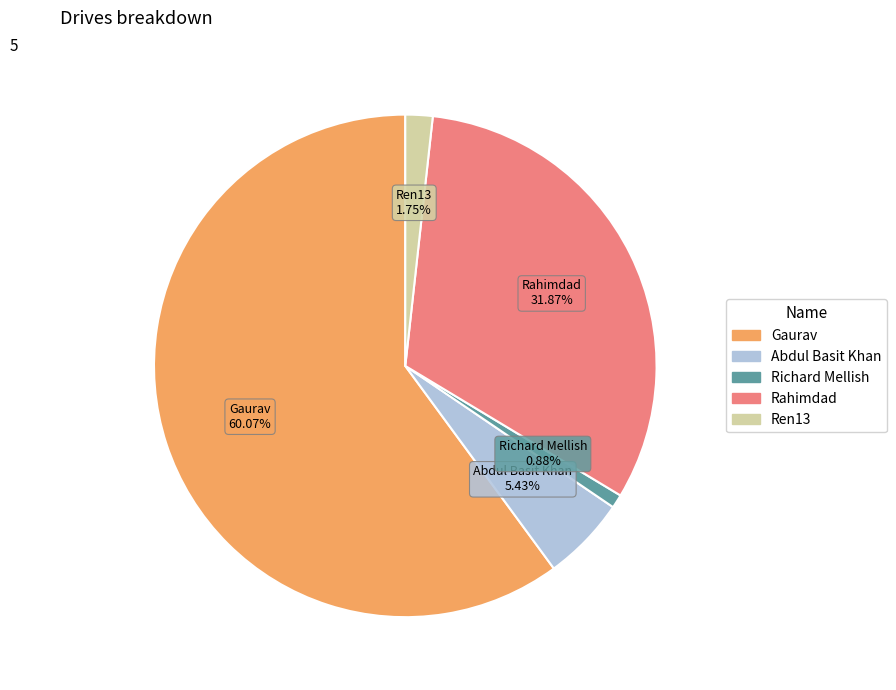

True or false: Rahimdad accounts for 32% of the total.

True